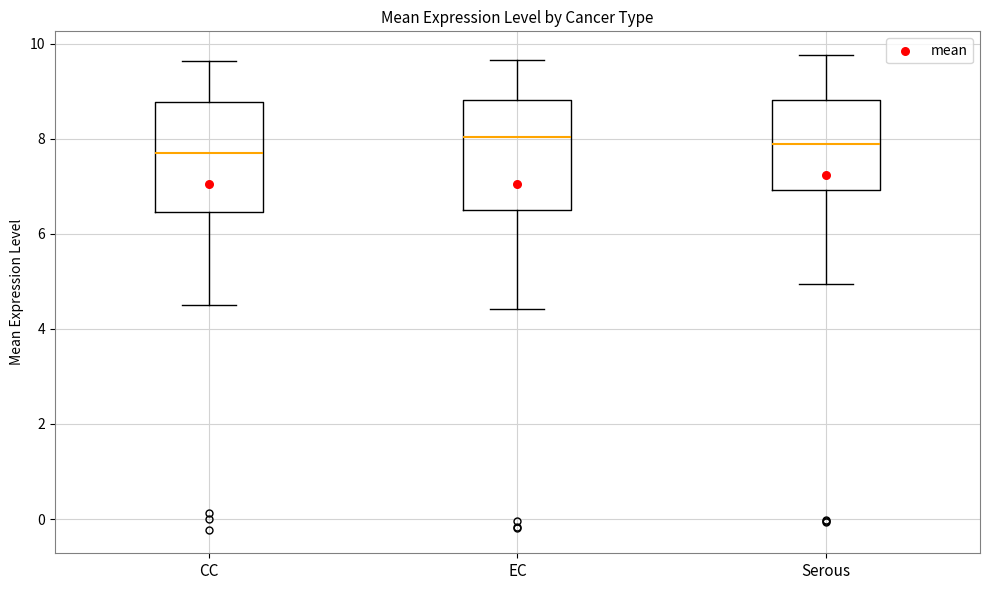

Reading left to right, transcribe this box plot: for each box, give where its median line is, the range the box spans, and where its two whiskers end, as read against the y-axis. The values are not printed on the chart, so give them approximately, as read against the axis.

CC: median 7.8, box 6.4 to 8.8, whiskers 4.6 to 9.6
EC: median 8.0, box 6.6 to 8.8, whiskers 4.4 to 9.6
Serous: median 7.8, box 7.0 to 8.8, whiskers 5.0 to 9.8